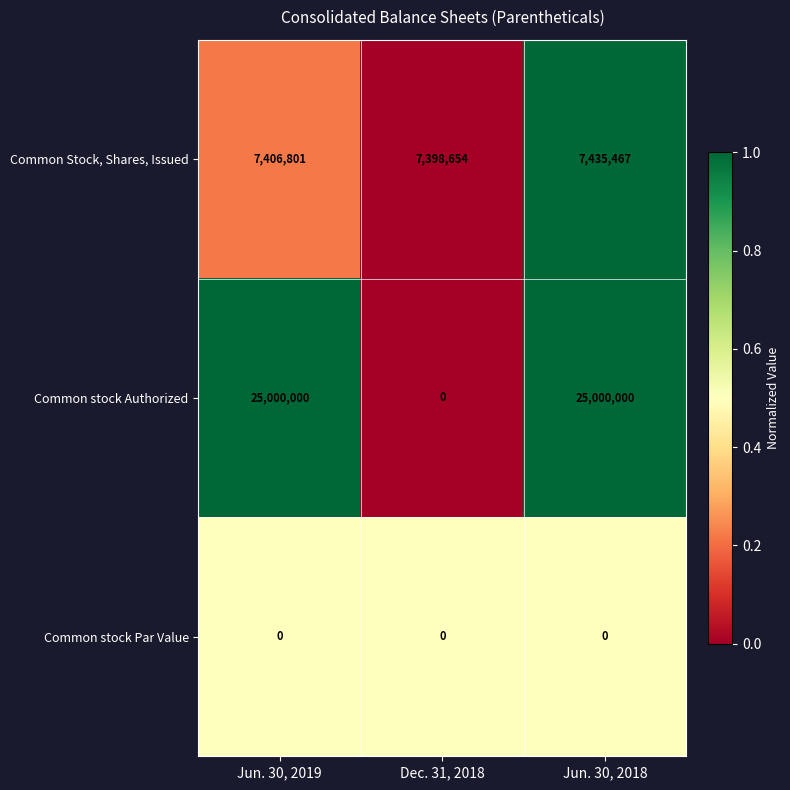

Which series changed the most between Jun. 30, 2019 and Dec. 31, 2018?

Common stock Authorized